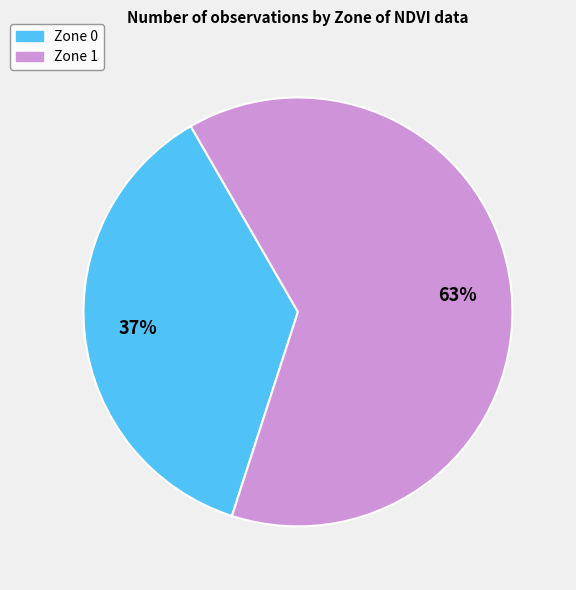

Which category has the smallest portion of the pie?

Zone 0